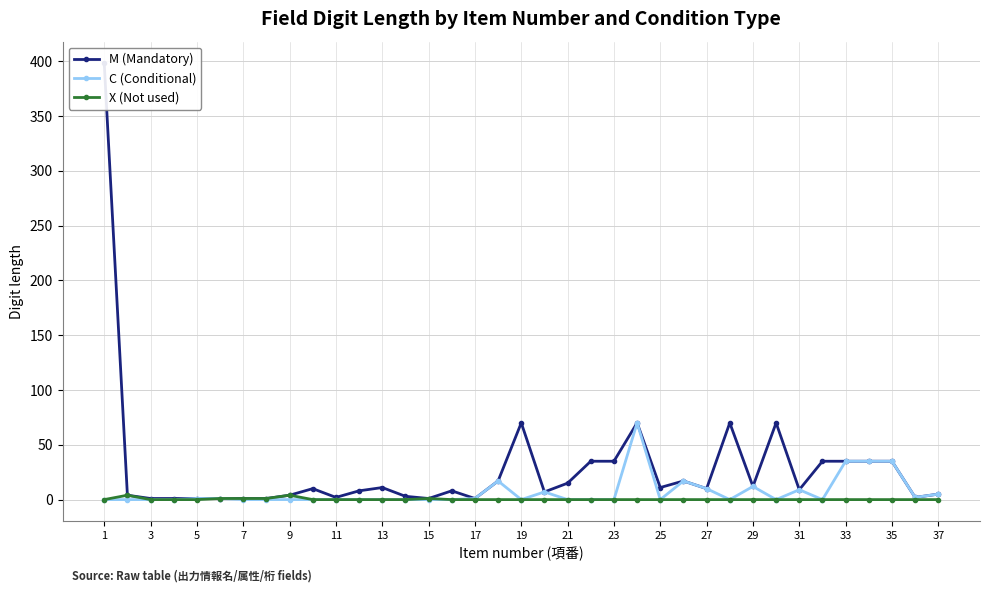

Is it true that X (Not used) equals 0 at 21?

True